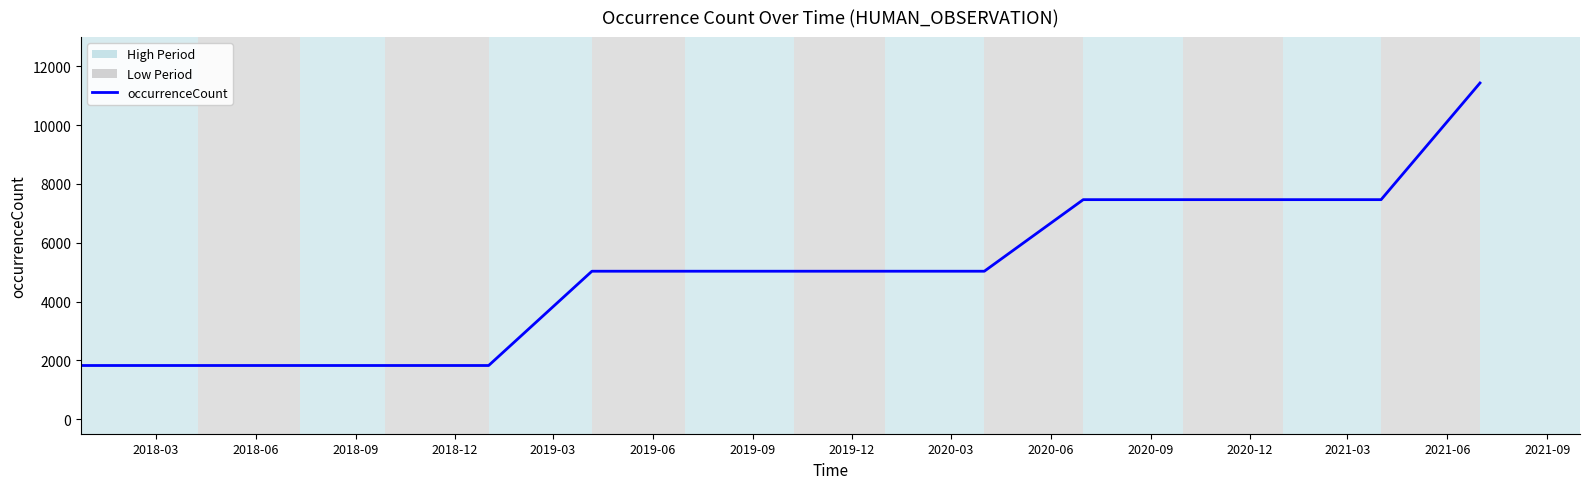

What is the minimum value shown in the chart?

1822